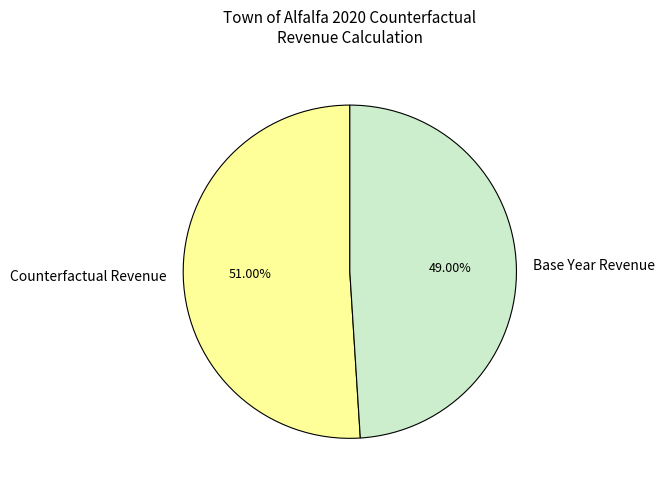

To the nearest percent, what is the average slice percentage?

50%